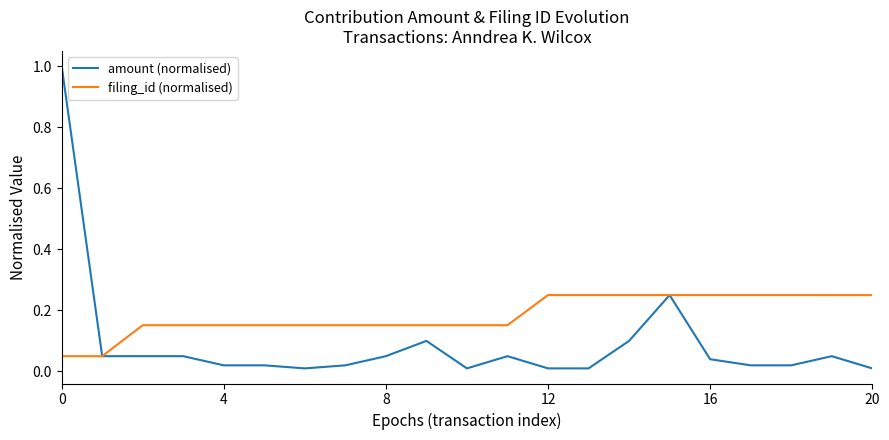

Is this an area chart (filled region under the line)?

No